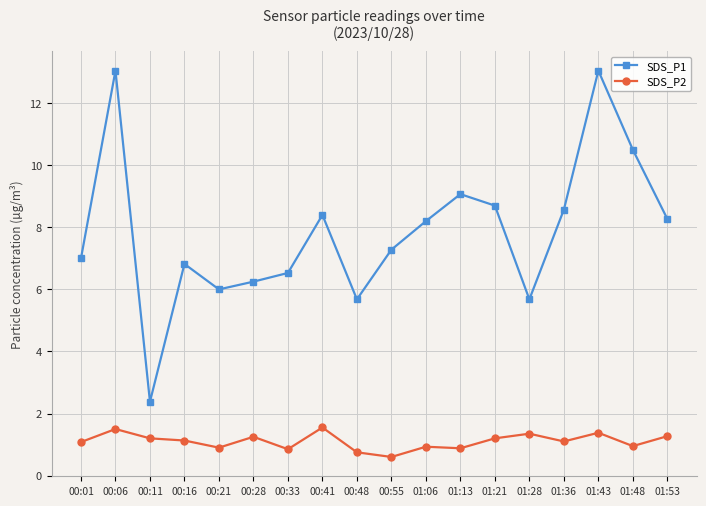

Rank the series by their maximum value, from highest to lowest.

SDS_P1, SDS_P2